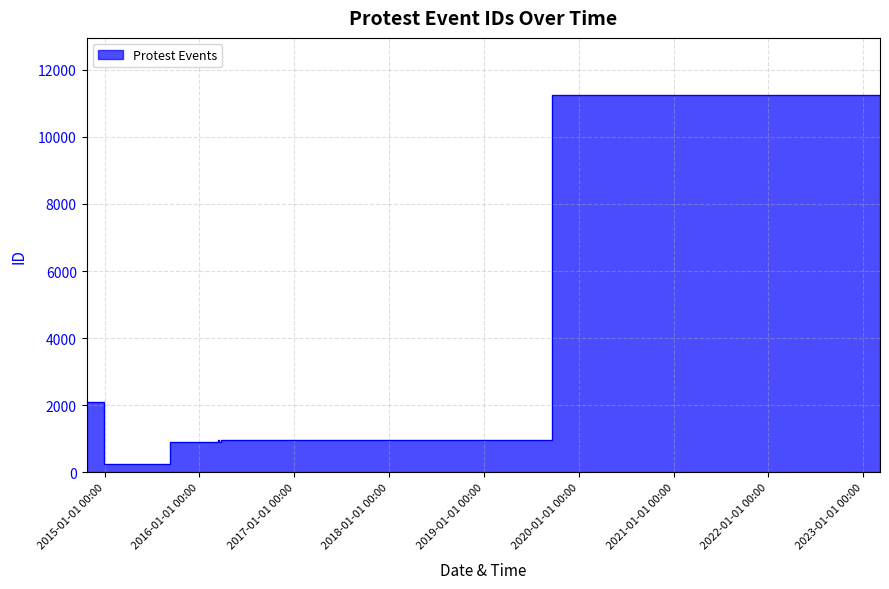

What is the change in value from 2016-04-04 to 2014-10-23?

+1130